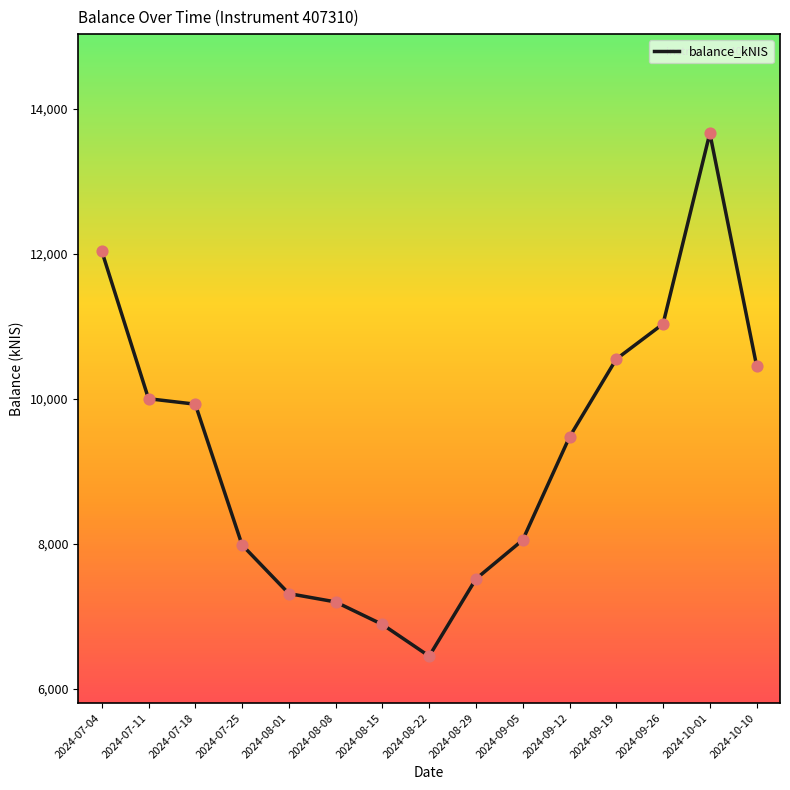

Which has a higher value, 2024-09-26 or 2024-10-01?

2024-10-01